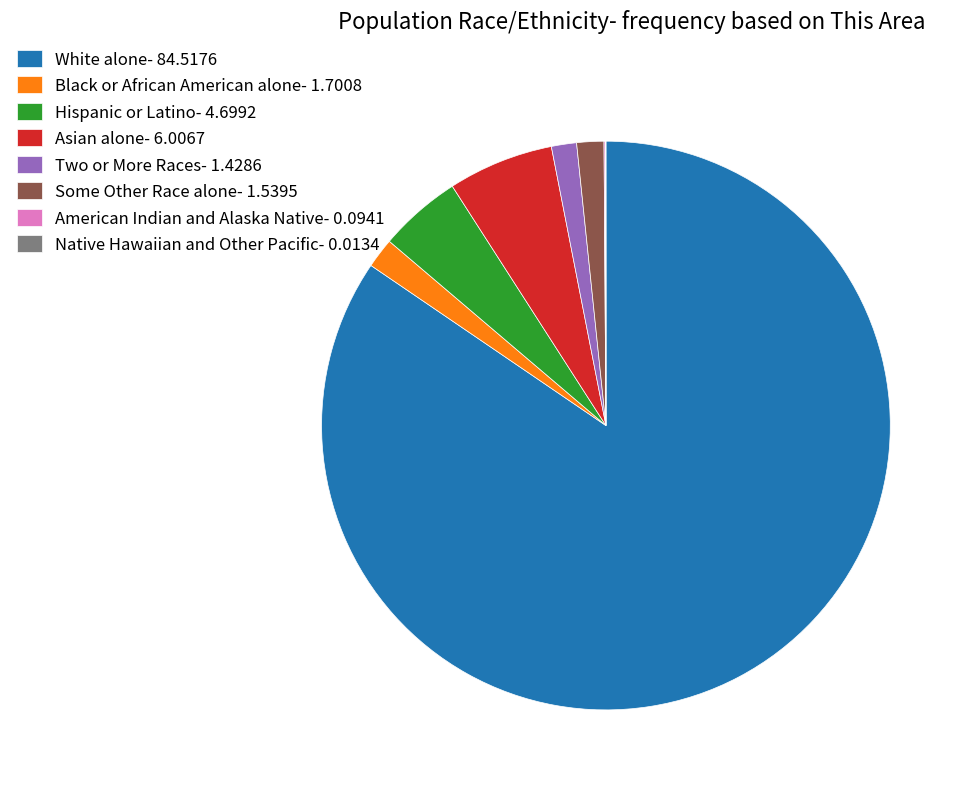

Between Two or More Races- 1.4286 and White alone- 84.5176, which is larger?

White alone- 84.5176